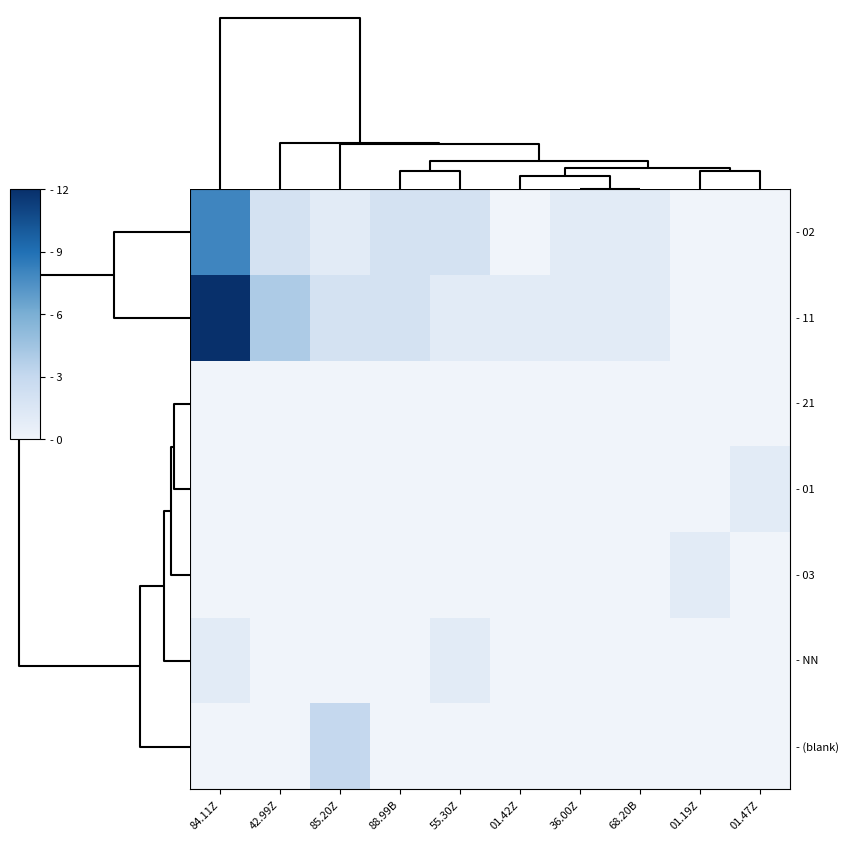

What is the difference between the highest and lowest values at 42.99Z?

4